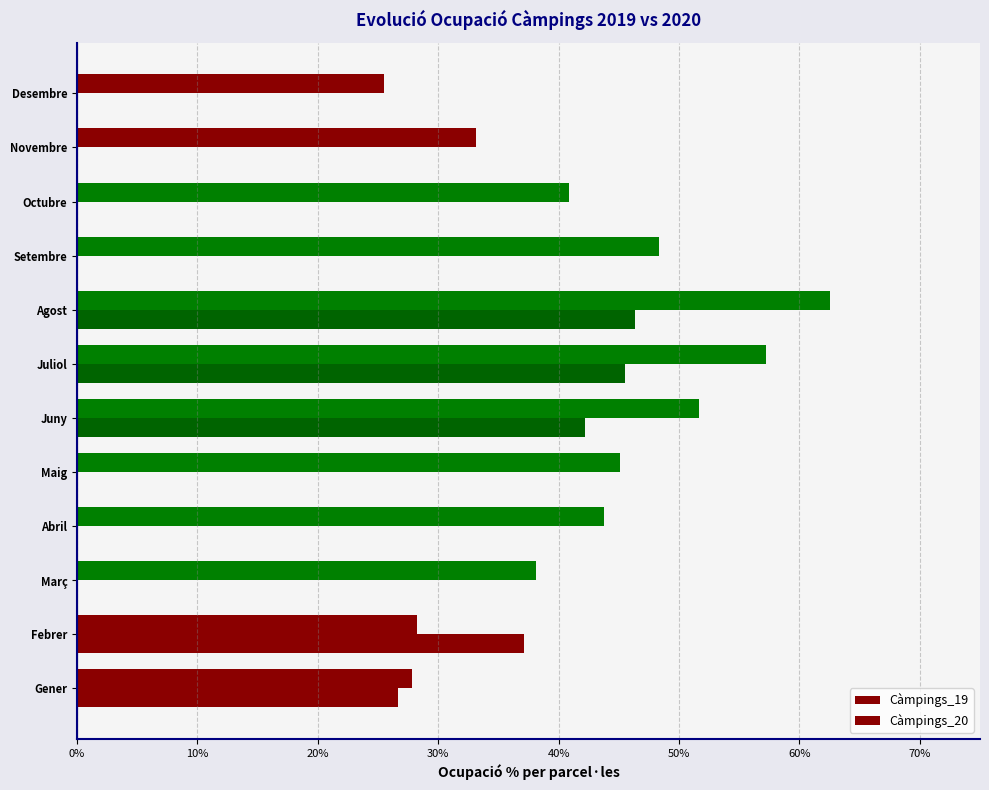

At how many categories does at least one series exceed 25?

12